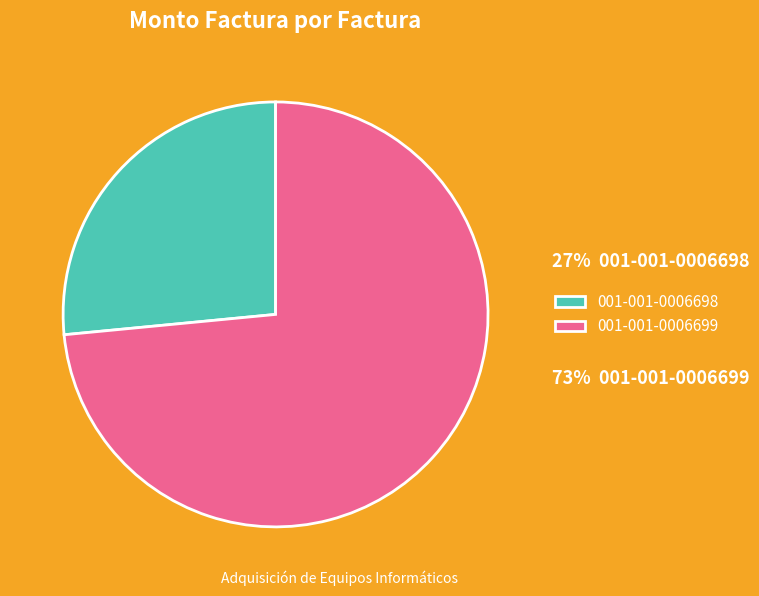

How many slices are in this pie chart?

2